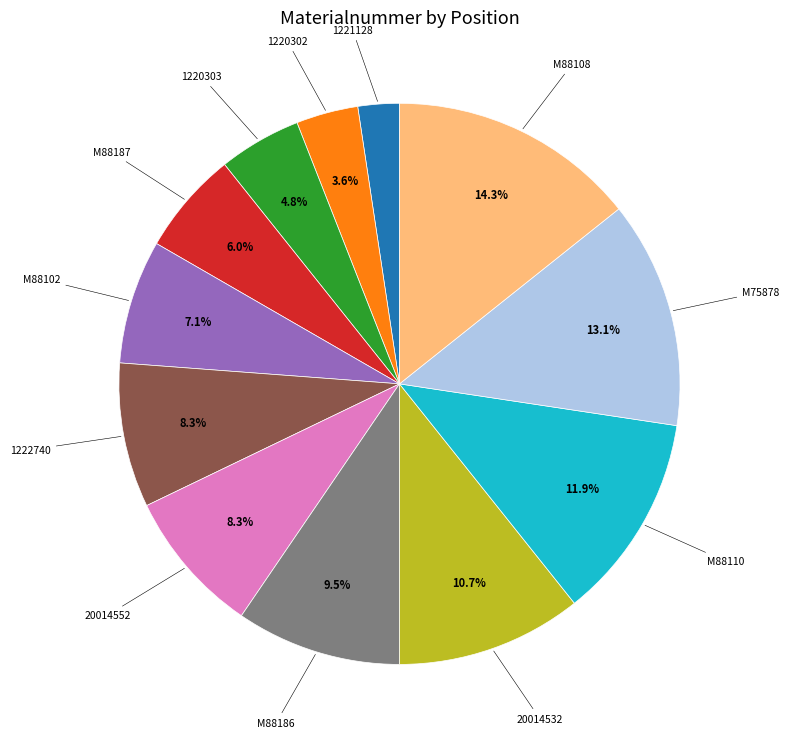

Is the sum of M88187 and 1222740 greater than half?

No